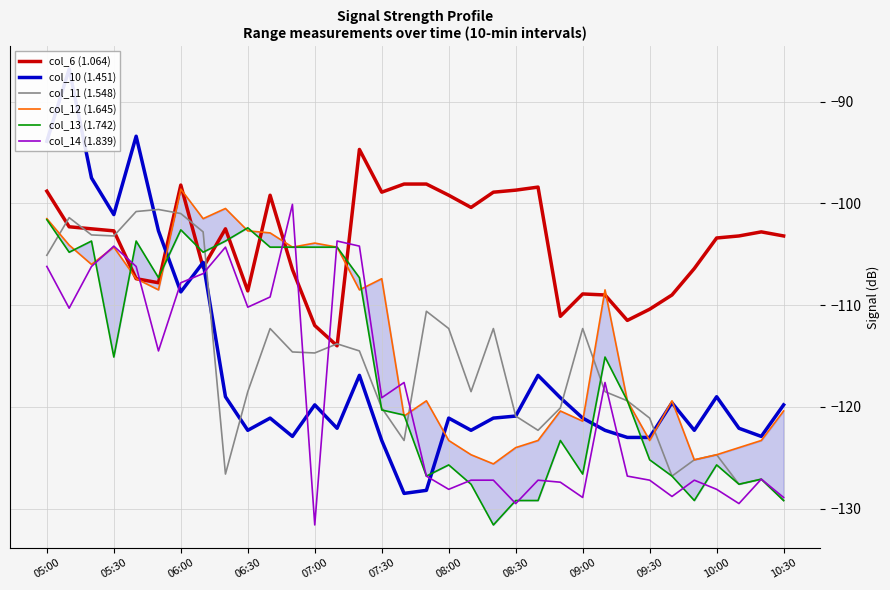

How many interior local peaks does the col_13 (1.742) series have?

9